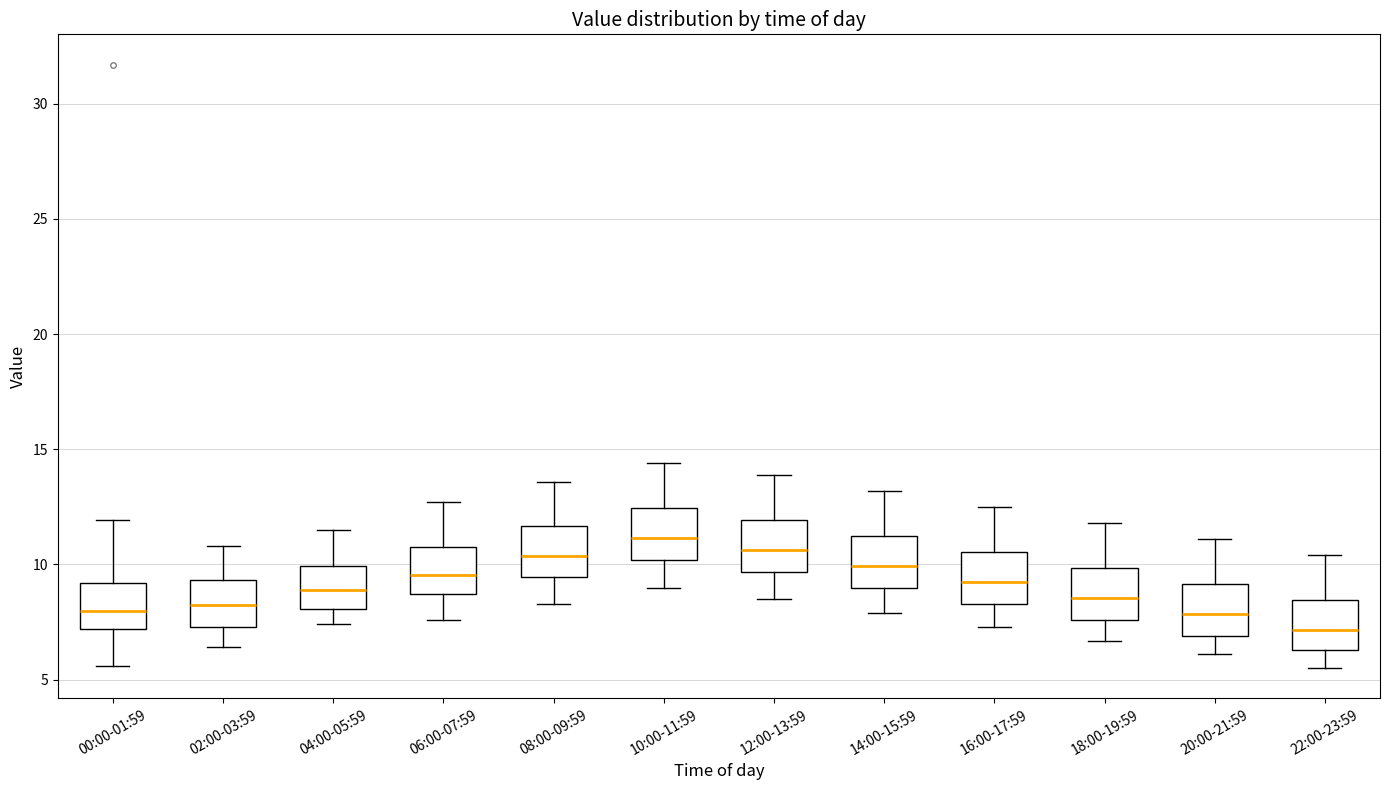

Where does the median line of the box for 08:00-09:59 sit on the y-axis? The values are not printed on the chart, so give them approximately, as read against the axis.

10.5